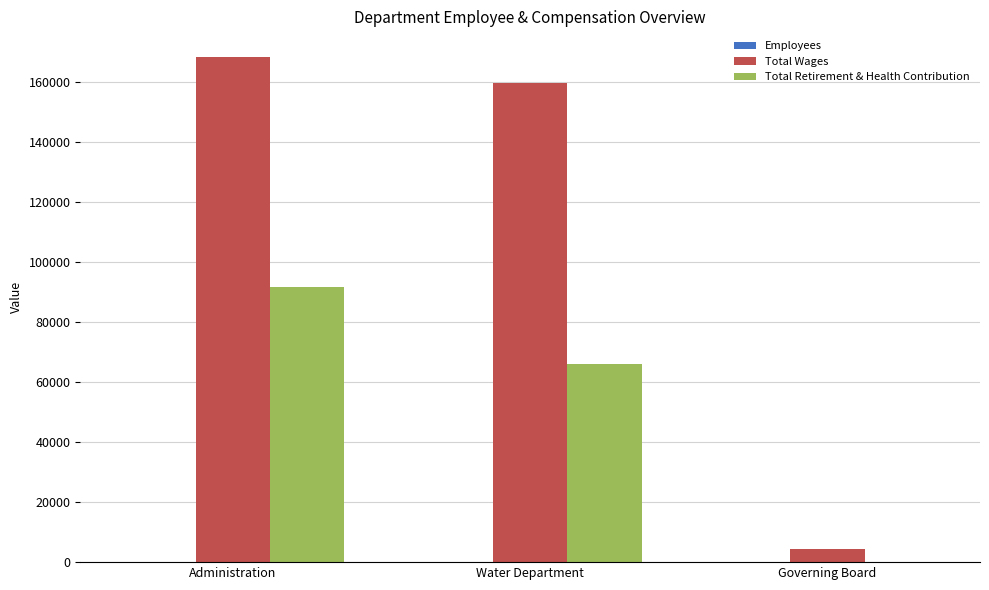

What is the highest value of the Total Wages series?

168343